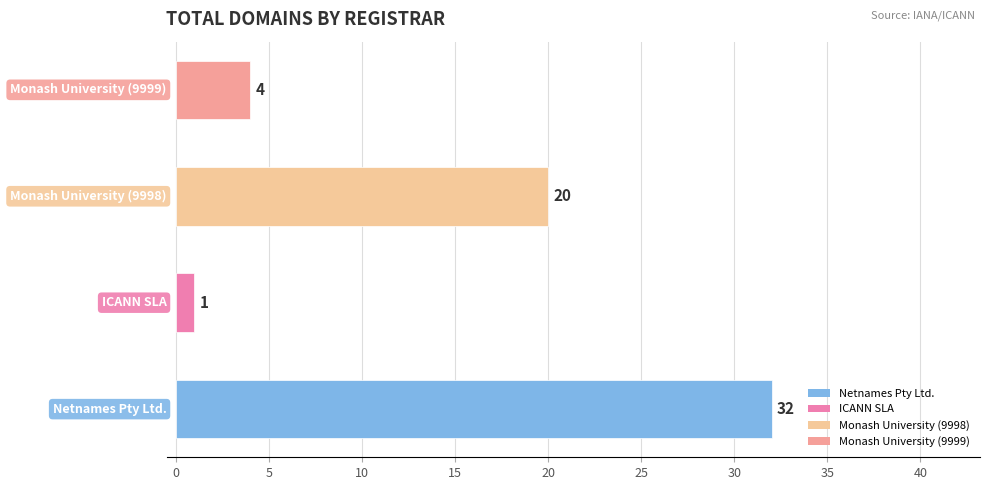

What is the minimum value shown in the chart?

1